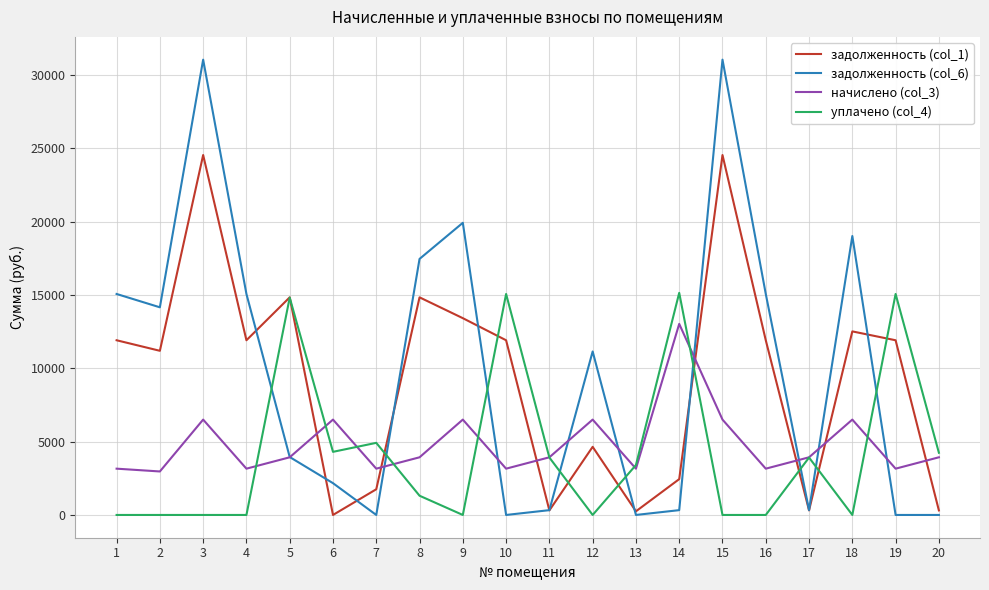

Is this an area chart (filled region under the line)?

No